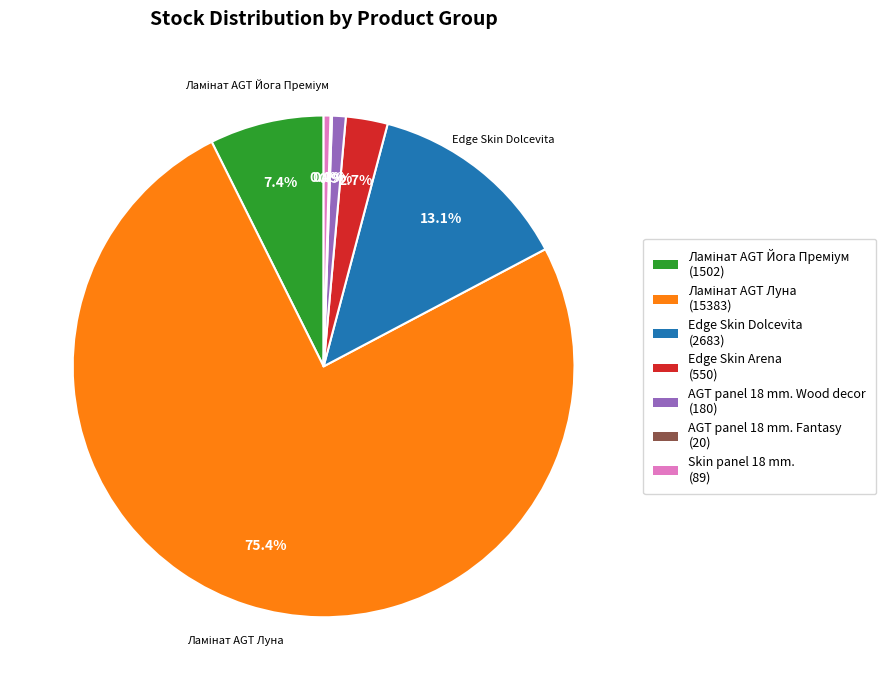

Does any single category account for the majority?

Yes